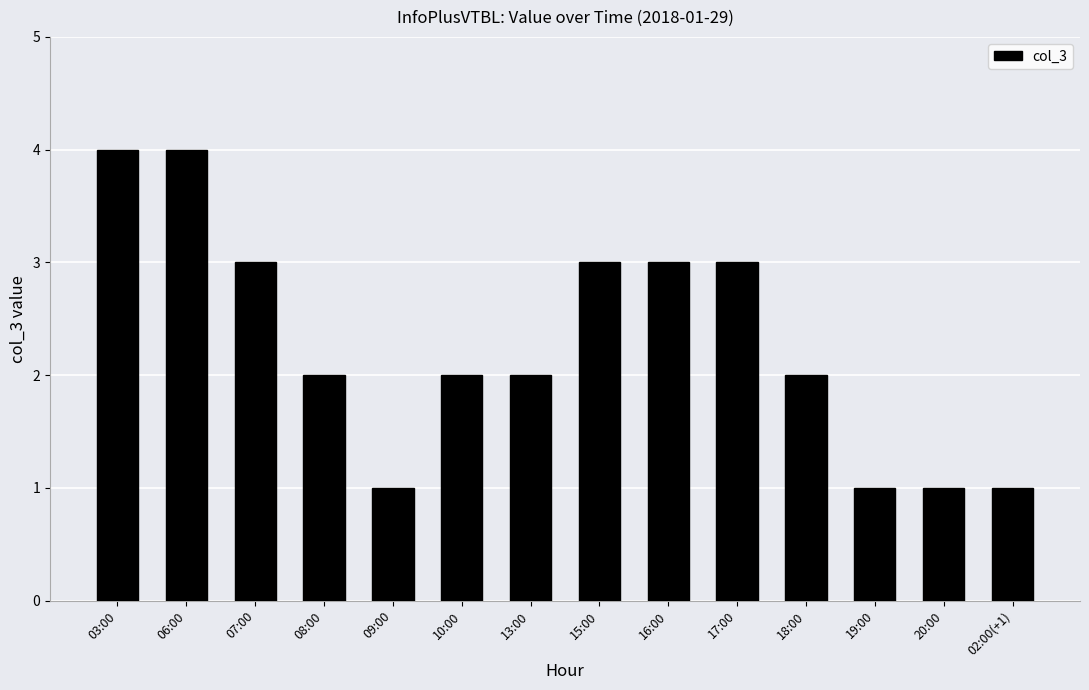

What is the value of the 10th bar from the left?

3